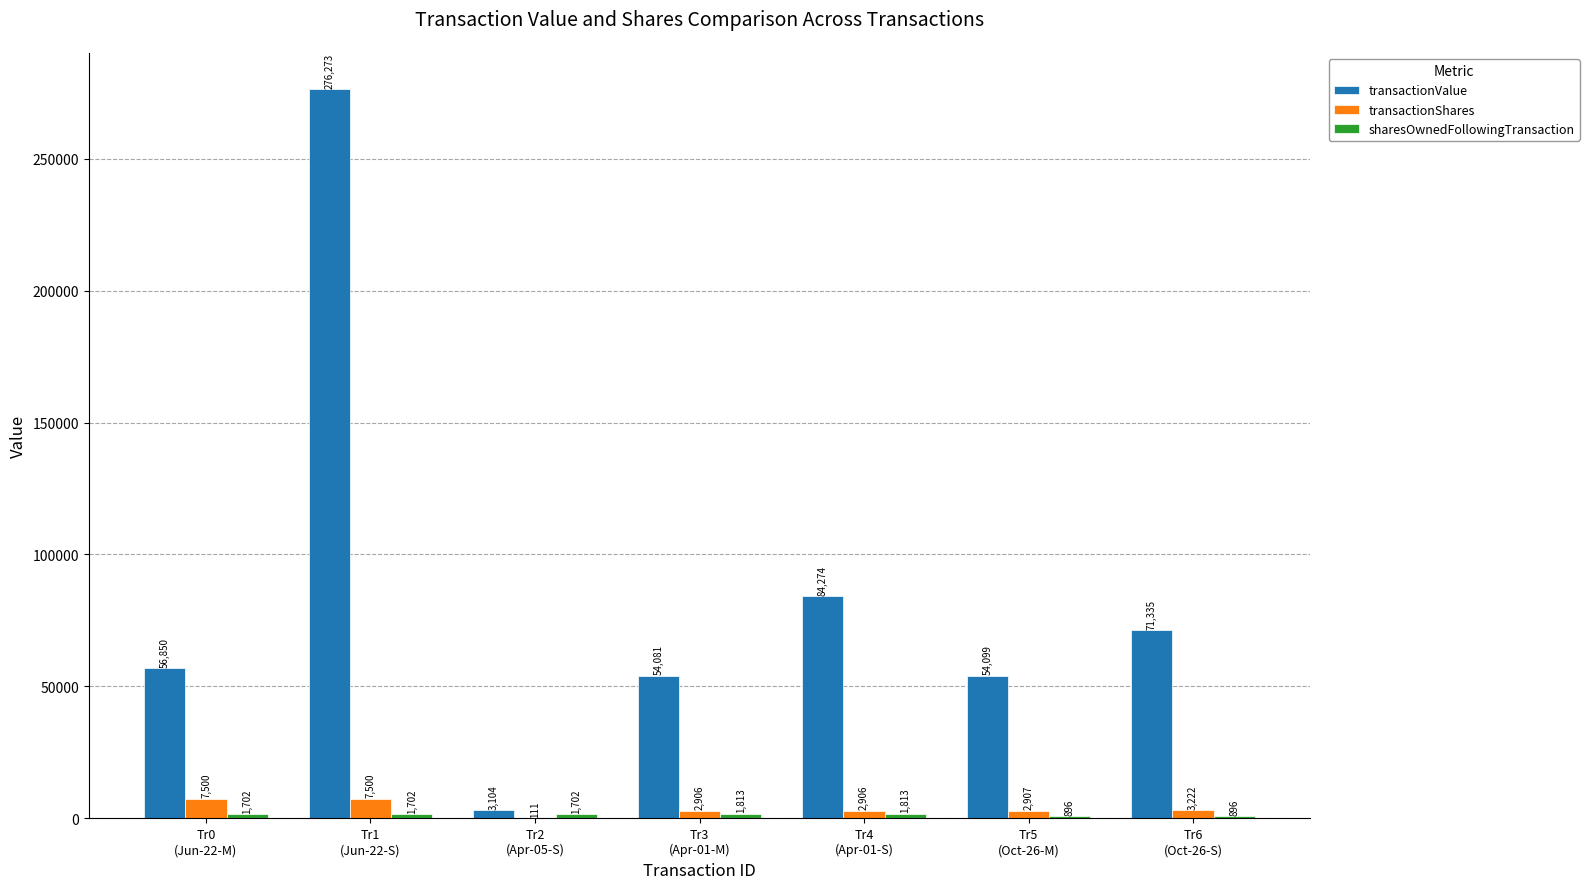

How many groups of bars are there?

7